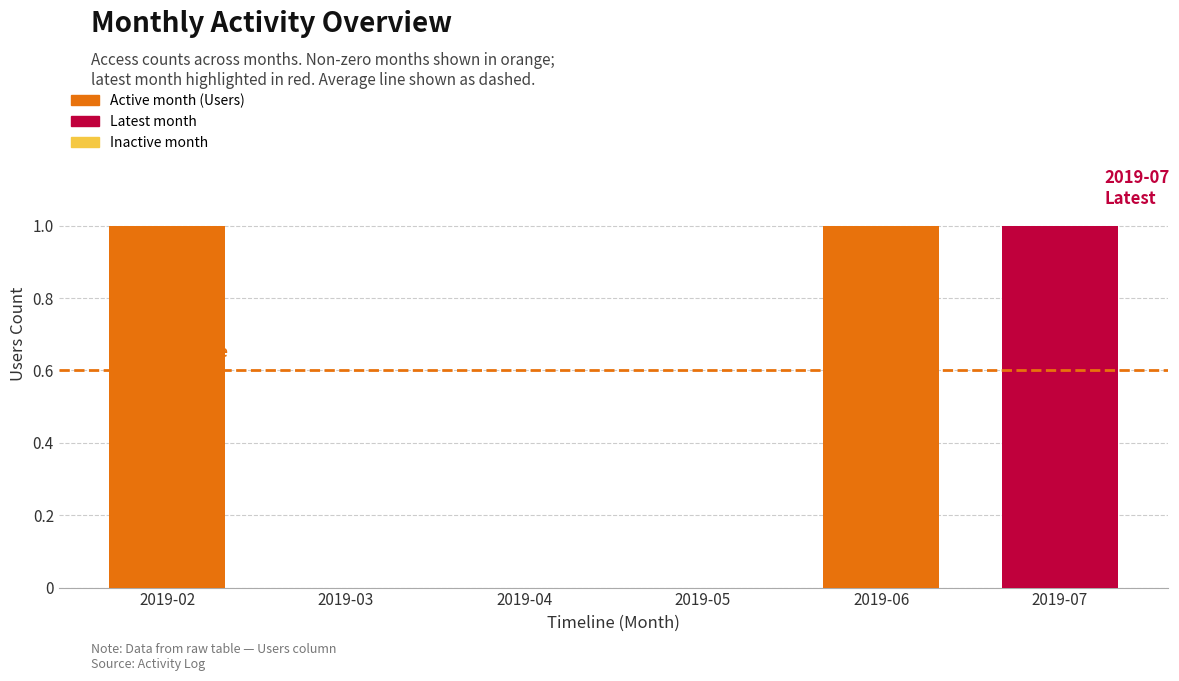

How many distinct data groups are displayed?

1